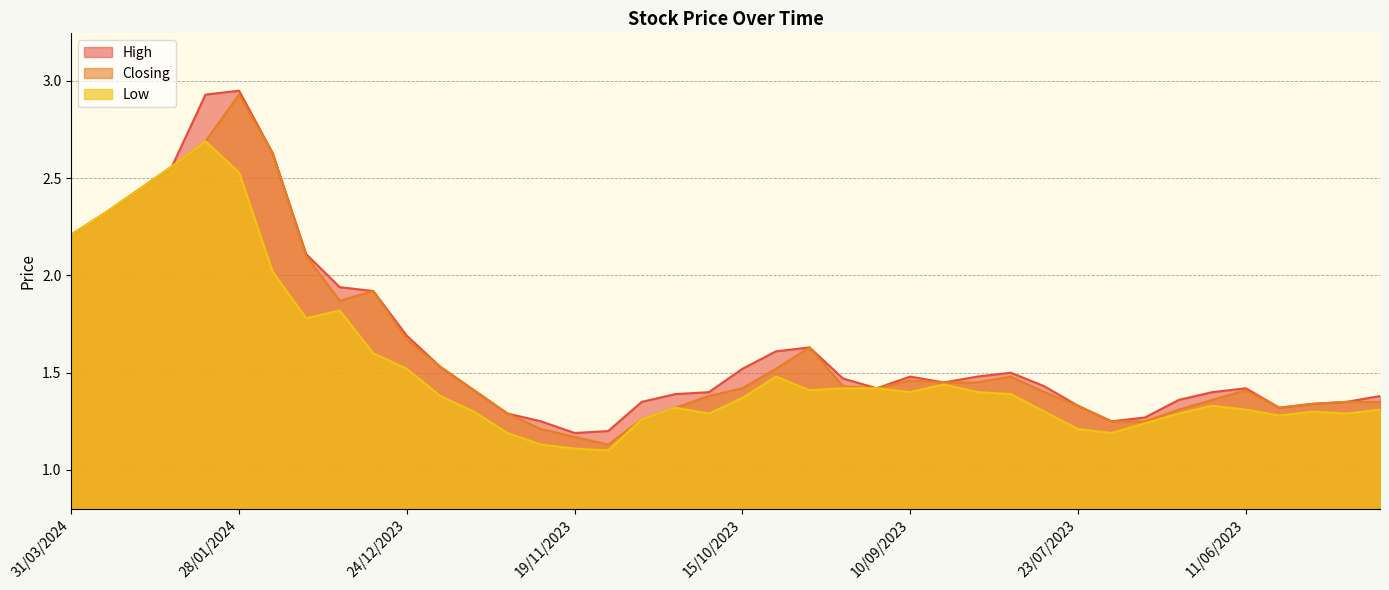

What are all the series names shown in the legend?

High, Closing, Low